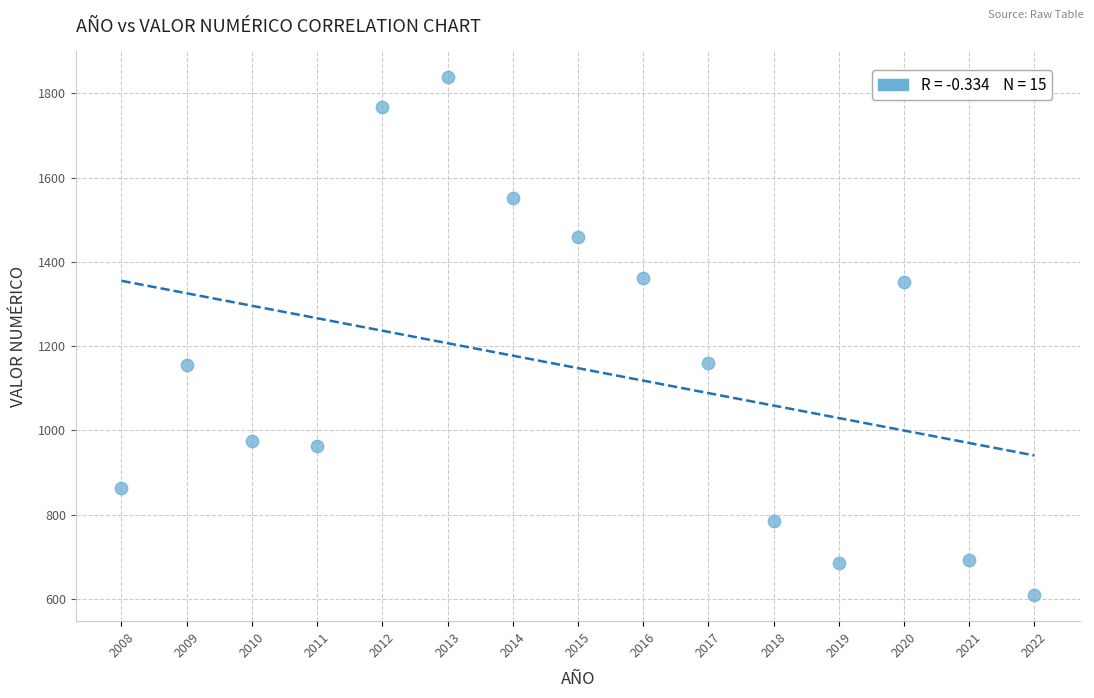

What is the range of X values (max minus min)?

14.0